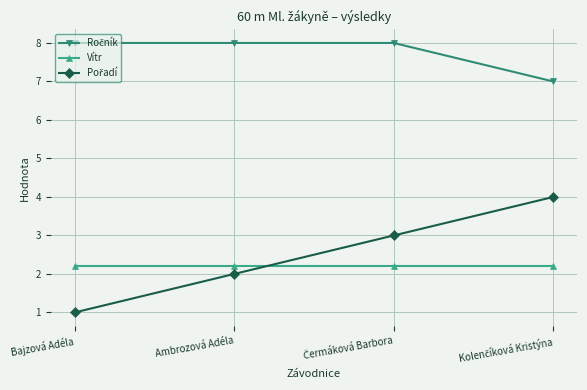

What is the sum of all Vítr values?

8.8